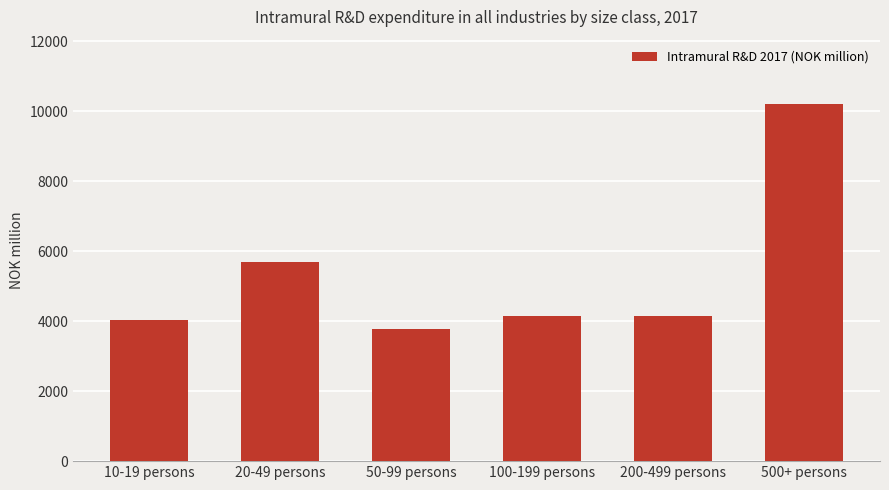

What is the approximate value at 500+ persons?

10205.6